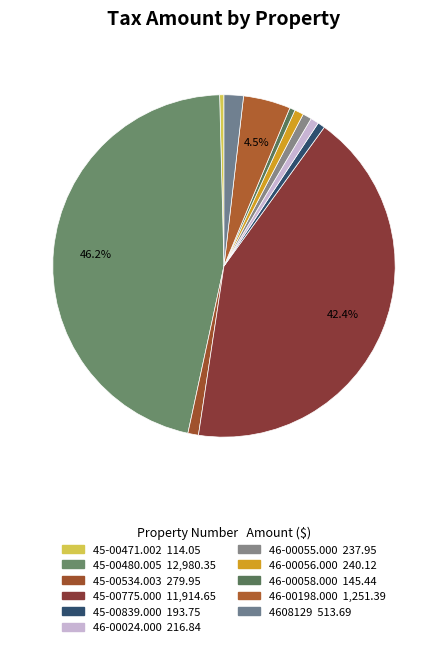

Which category has the biggest portion of the pie?

45-00480.005